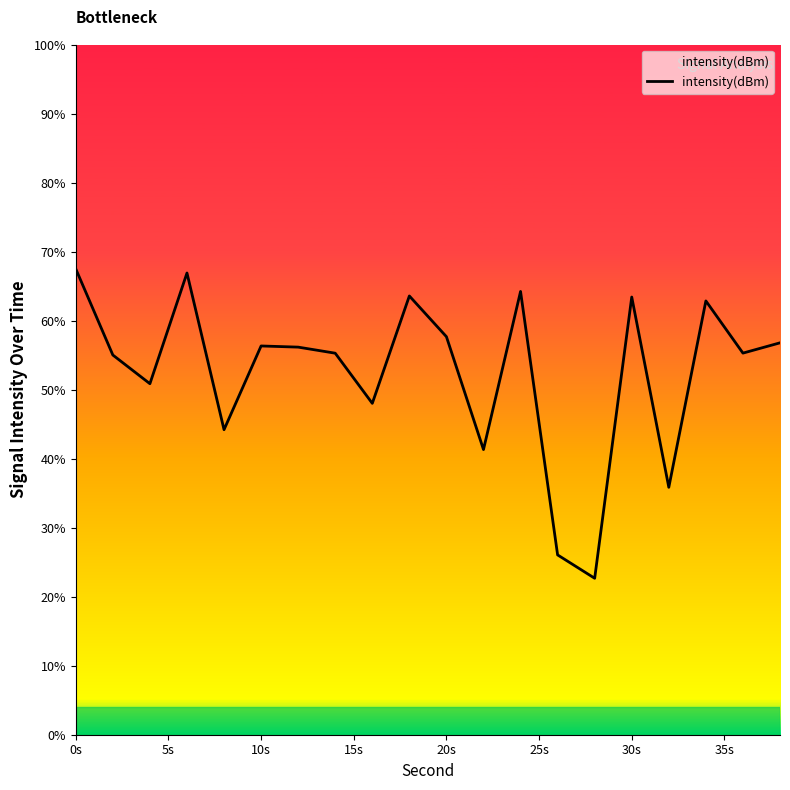

What is the difference between the maximum and minimum values?

44.8